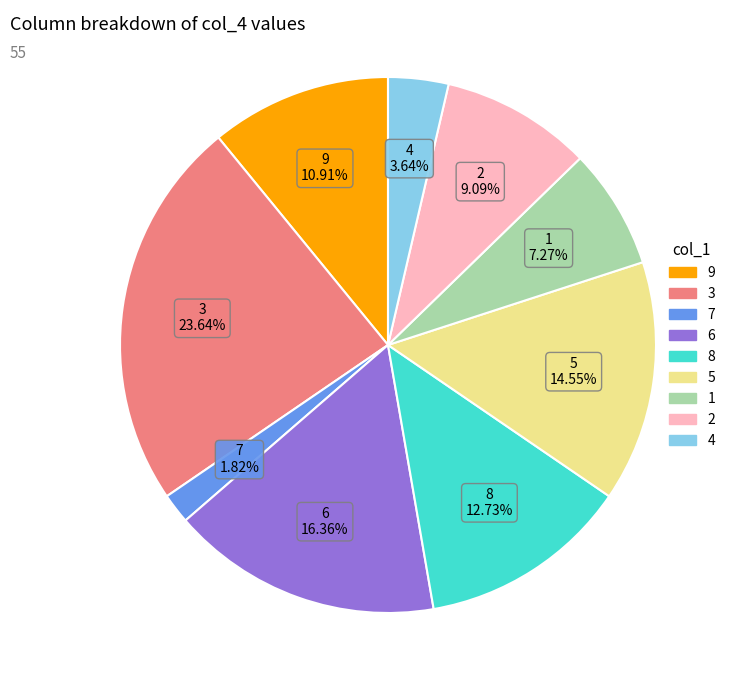

Is there any slice that represents more than half of the pie?

No